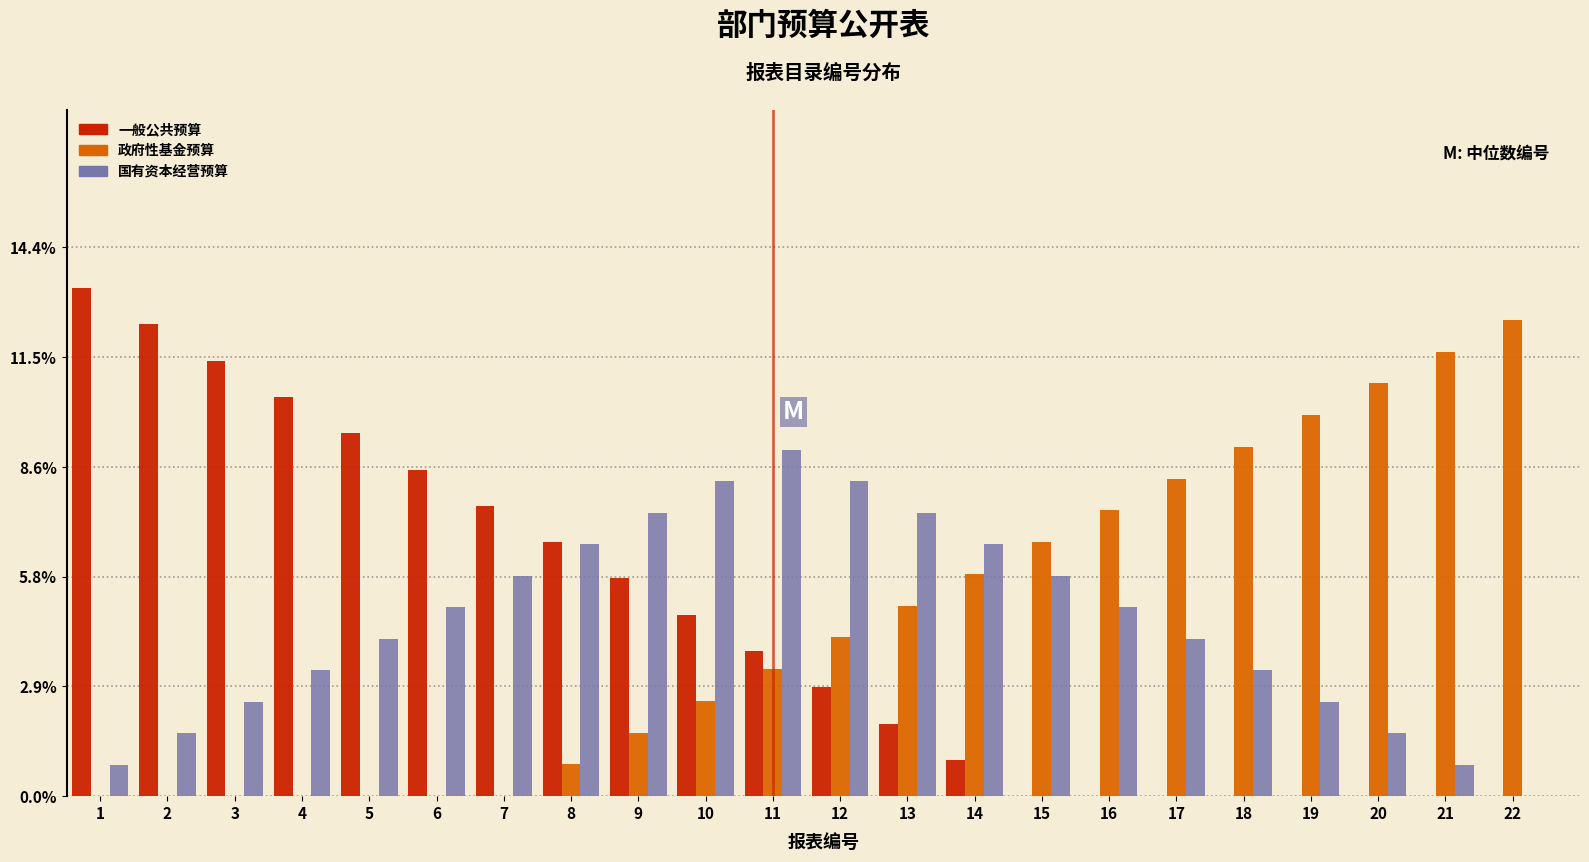

The 一般公共预算 series shows 9.5 at 5. True or false?

True